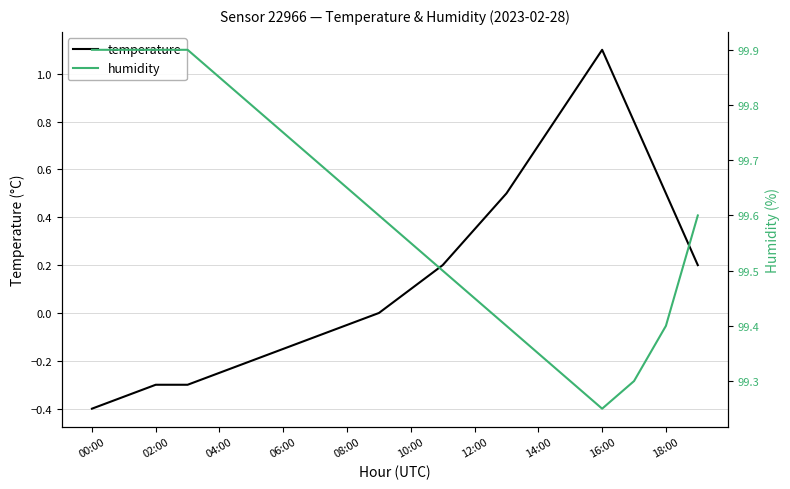

True or false: temperature and humidity cross at least once.

False